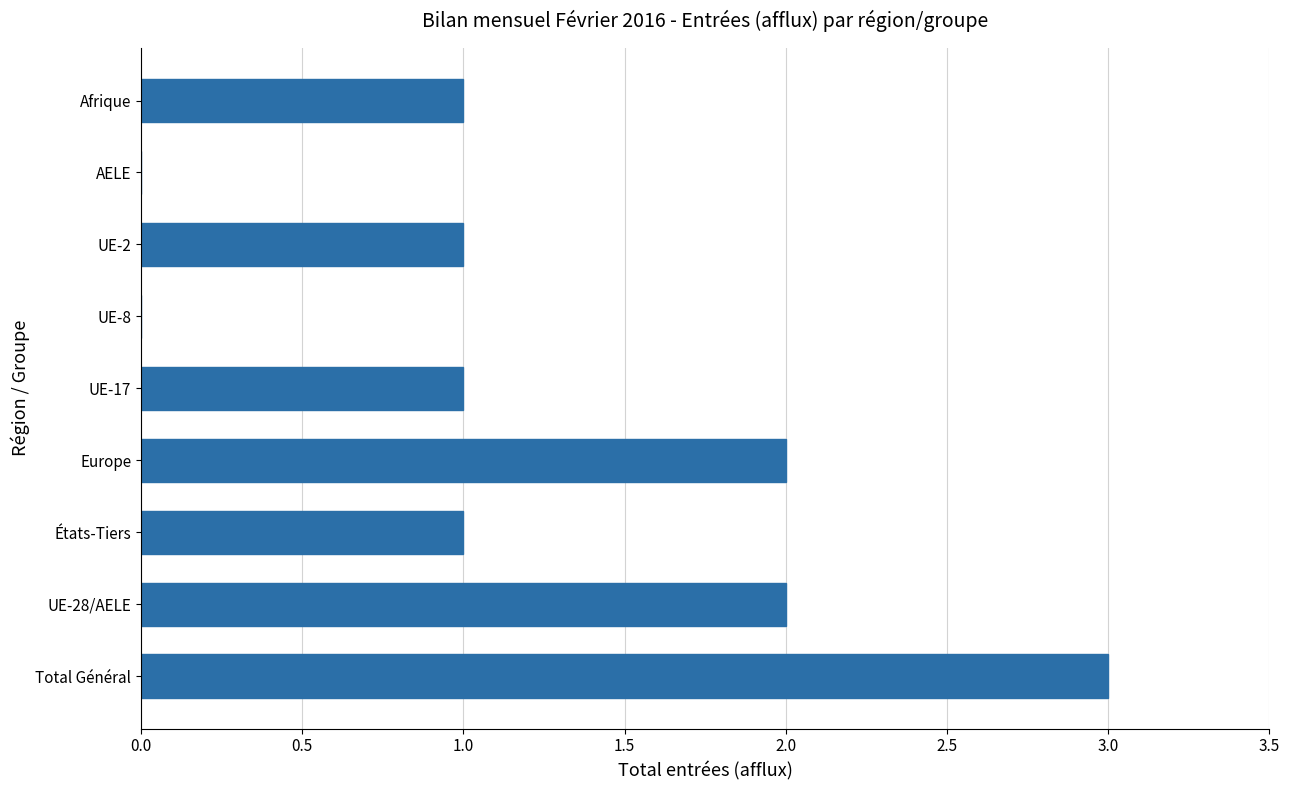

Reading bottom to top, list all the values displayed in this chart.

Total Général=3	UE-28/AELE=2	États-Tiers=1	Europe=2	UE-17=1	UE-8=0	UE-2=1	AELE=0	Afrique=1